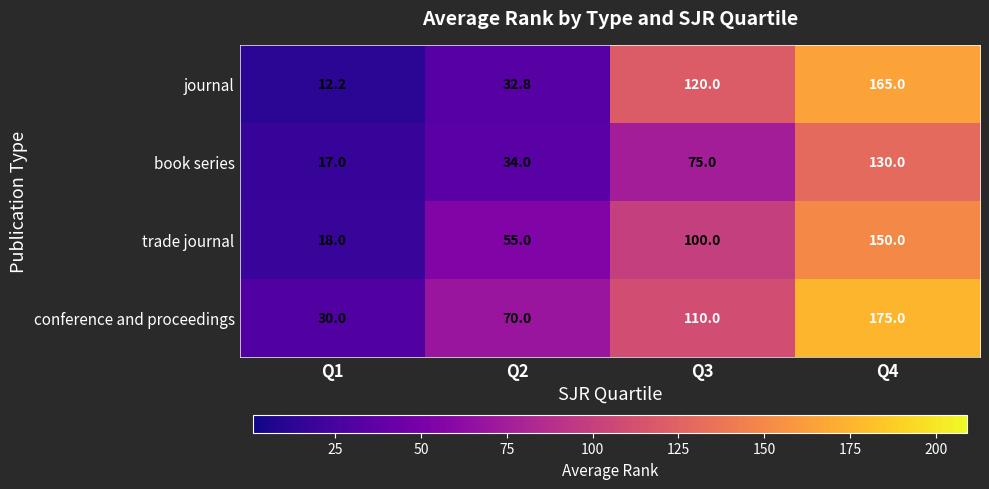

The value of trade journal at Q3 is 139.6. True or false?

False